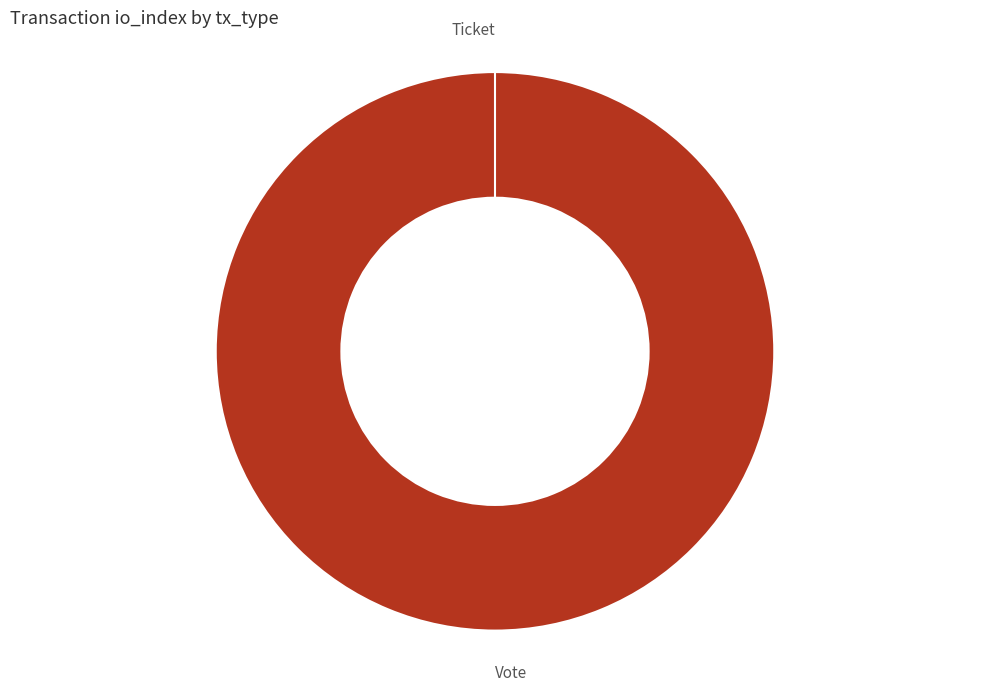

Which category has the smallest portion of the pie?

Ticket